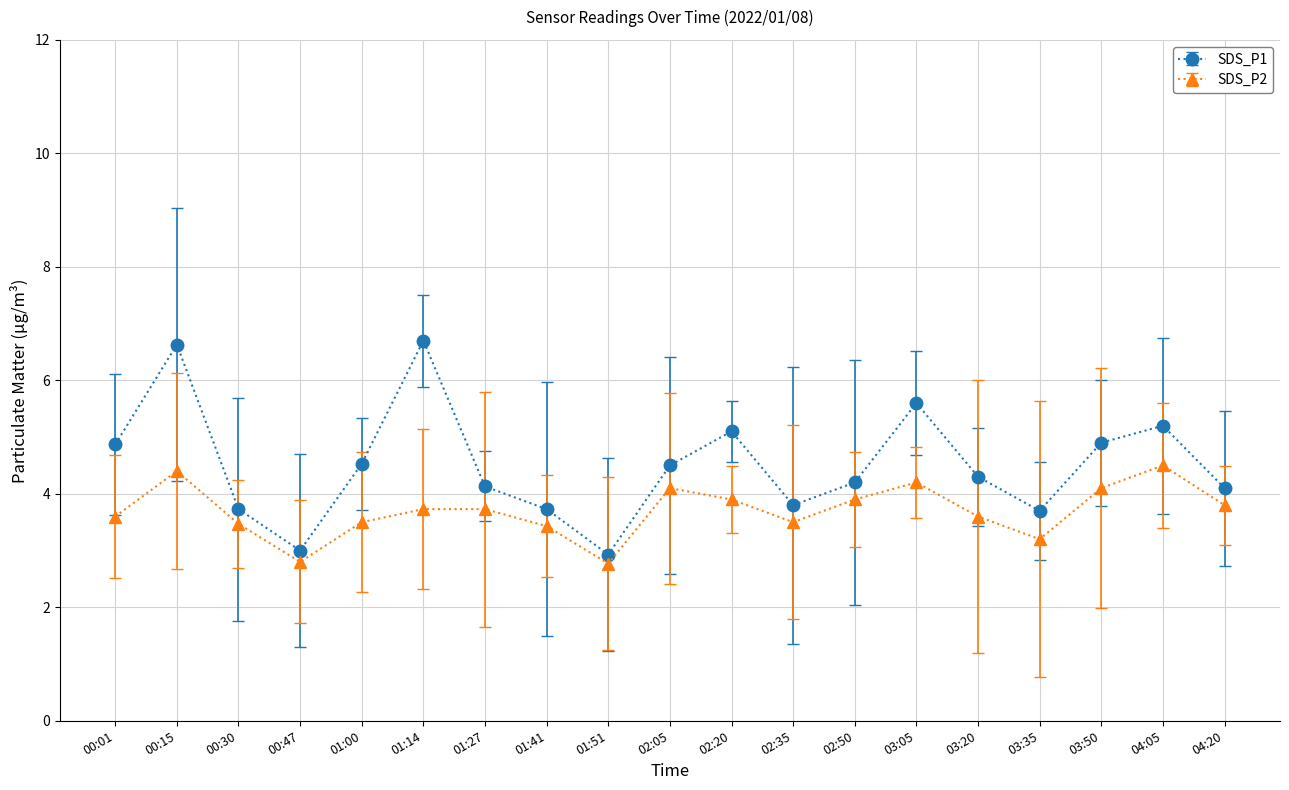

Which series has the widest spread of values?

SDS_P1